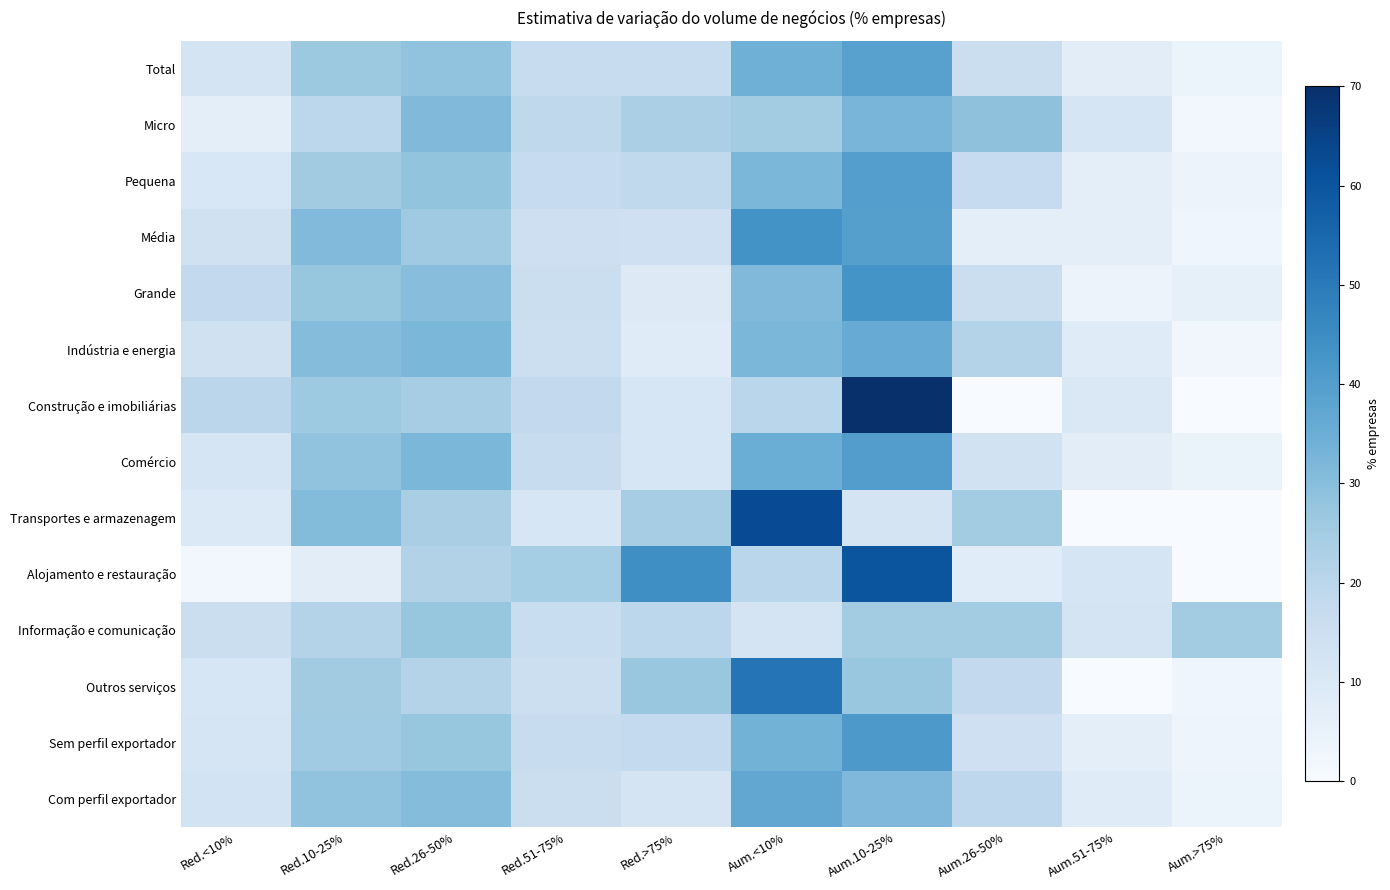

Rank the series at Red.>75% from highest to lowest value.

Alojamento e restauração, Outros serviços, Transportes e armazenagem, Micro, Informação e comunicação, Pequena, Sem perfil exportador, Total, Média, Com perfil exportador, Construção e imobiliárias, Comércio, Grande, Indústria e energia